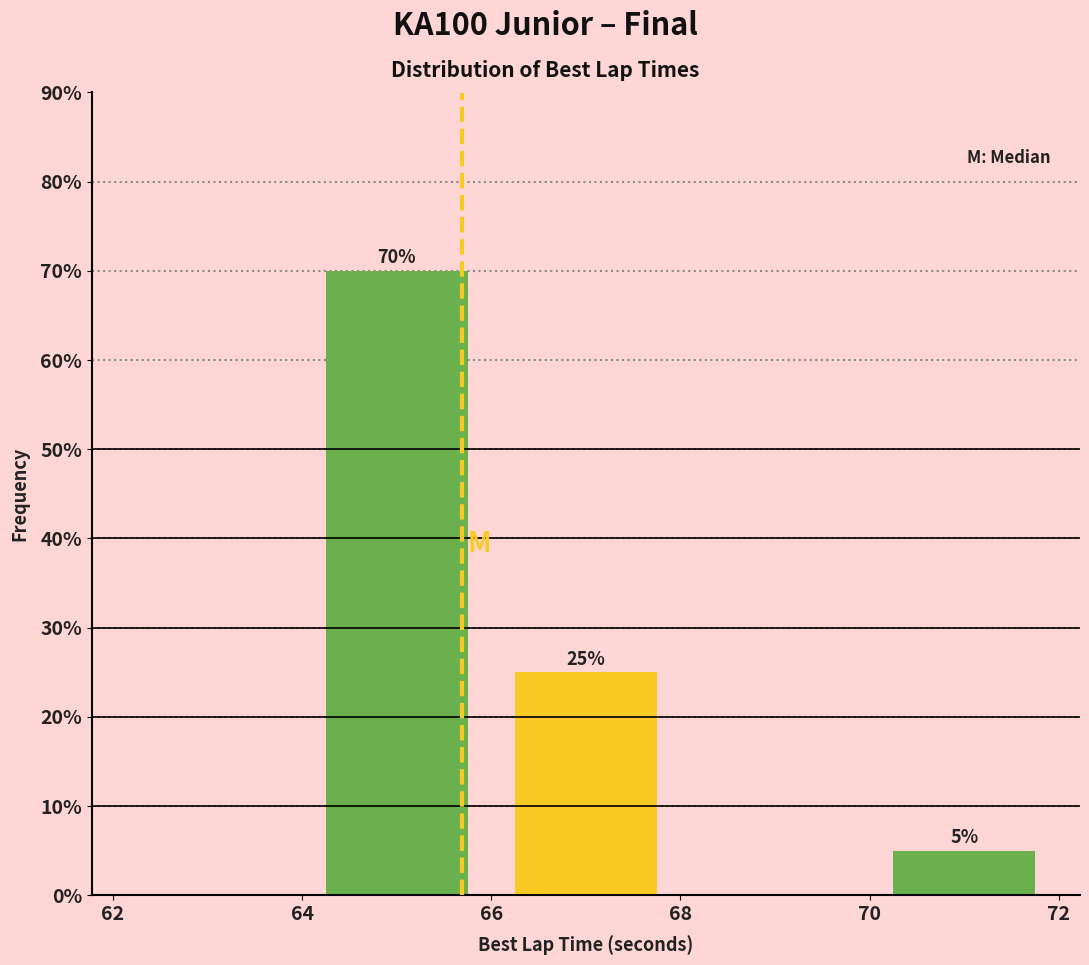

Over which range of the x-axis is the bar tallest?

64 to 66